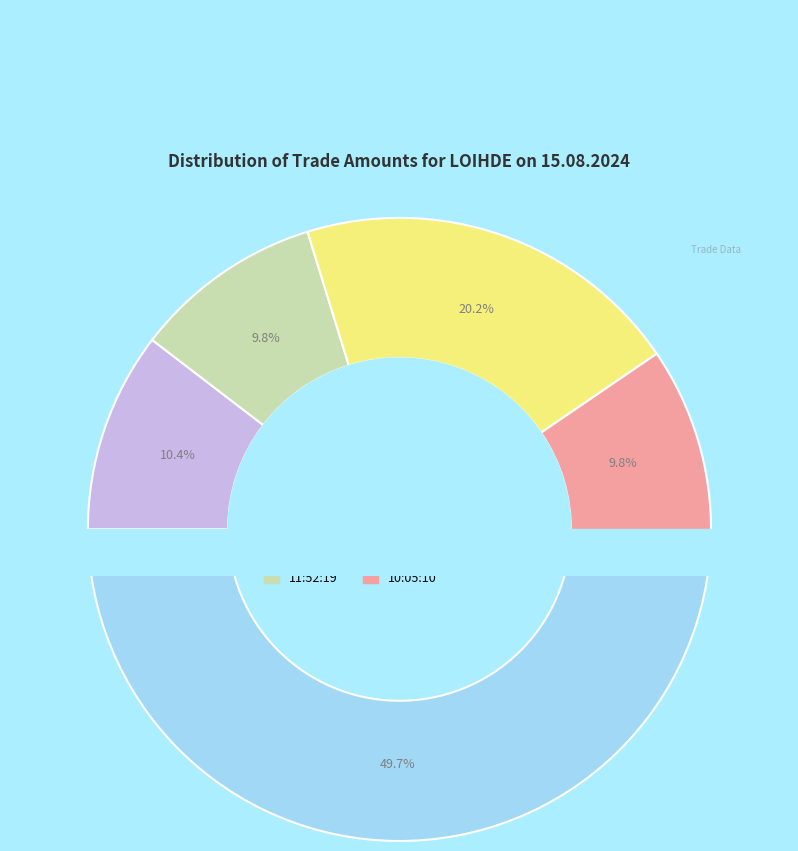

Which slice is the smallest?

11:52:19